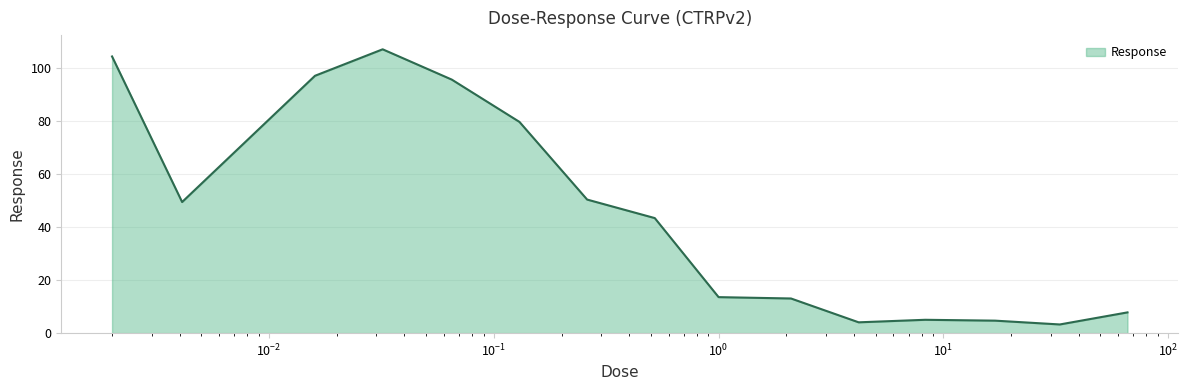

What is the difference between the maximum and minimum values?

103.8